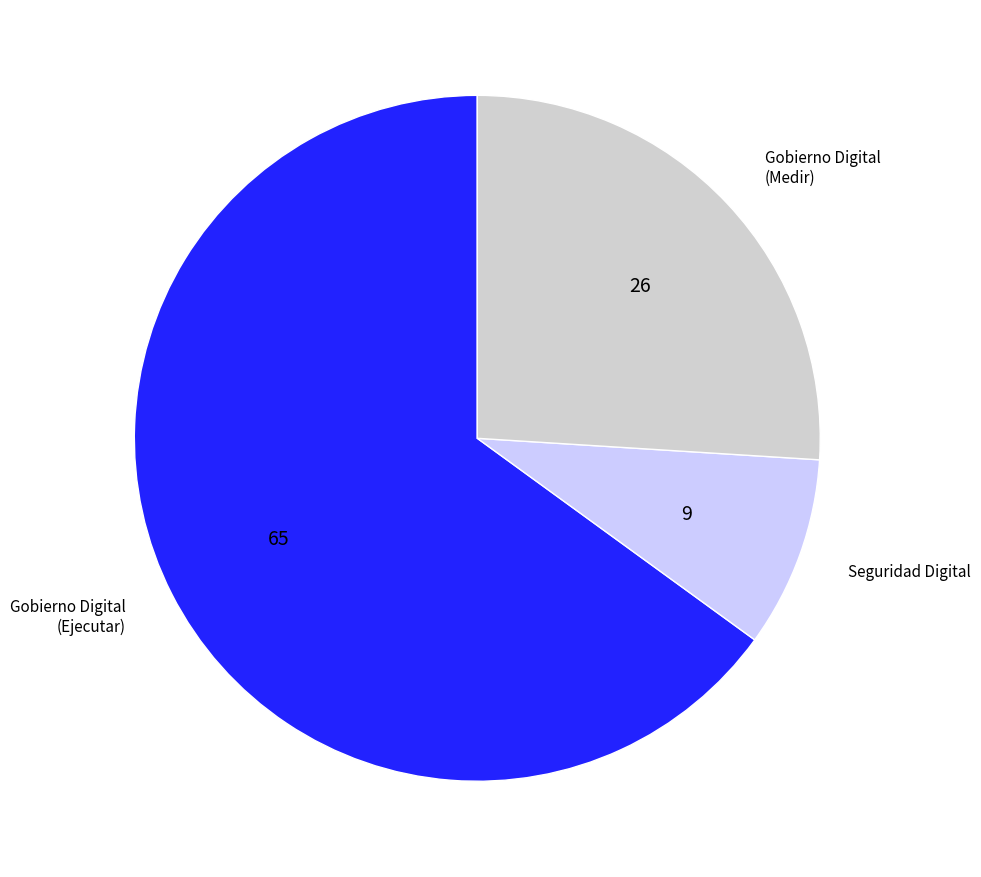

Is Gobierno Digital (Ejecutar) the majority of the pie?

Yes